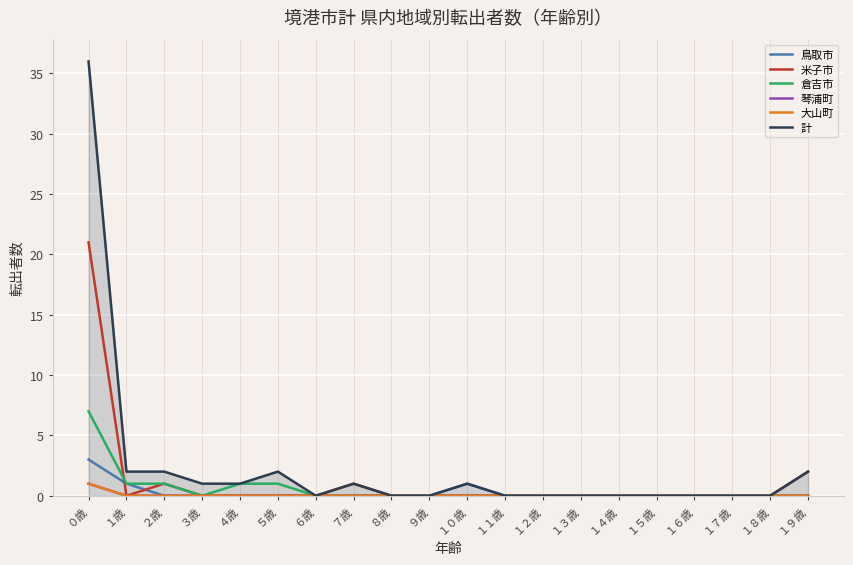

True or false: 大山町 and 米子市 intersect in this chart.

False